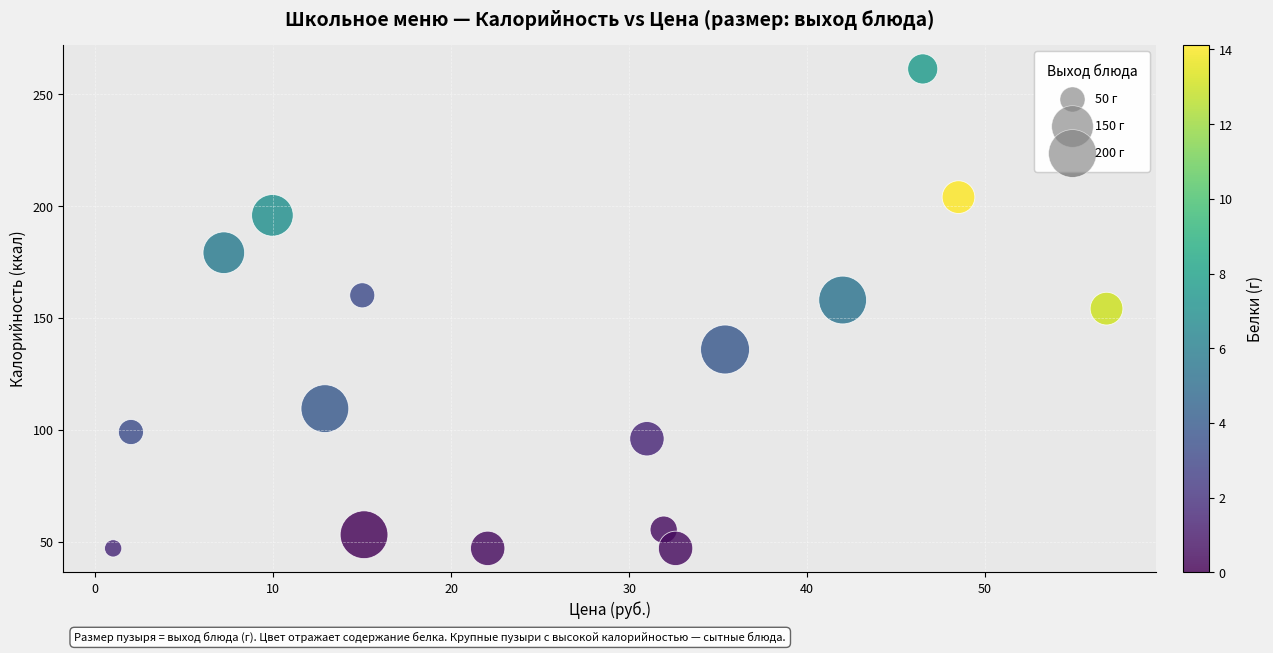

What is the range of Y values (max minus min)?

214.3